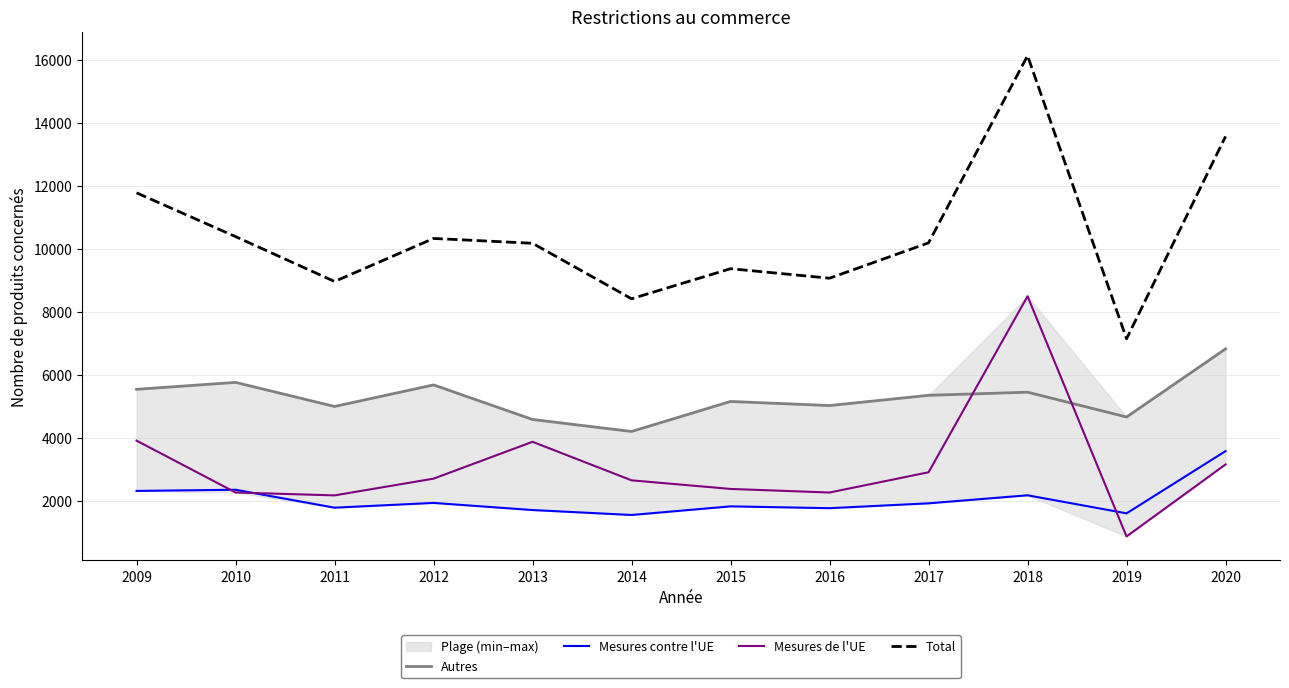

Which label corresponds to the smallest value in the chart?

2019